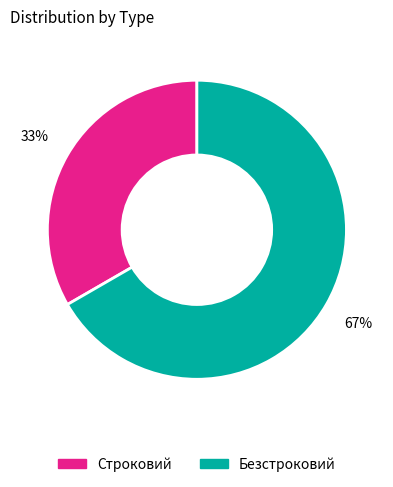

To the nearest percent, what portion does Строковий represent?

33%